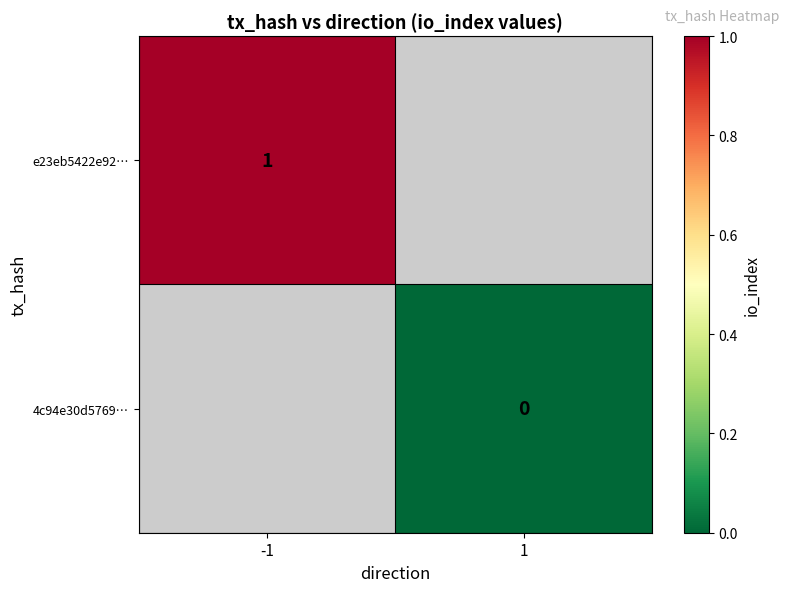

The e23eb5422e92… series shows 2 at -1. True or false?

False